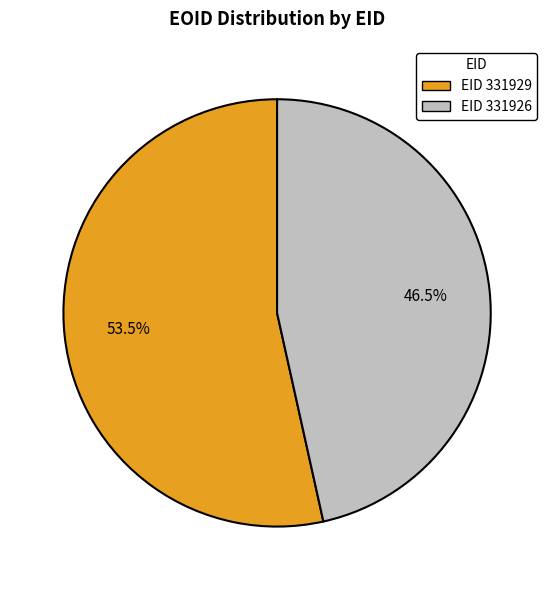

Count the number of slices in the pie.

2